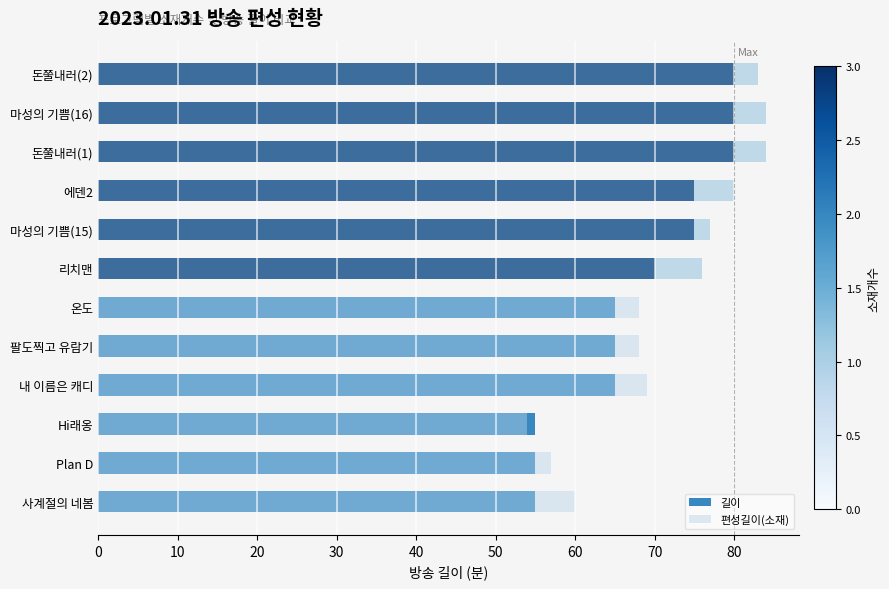

What is the total value across all series at 에덴2?

155